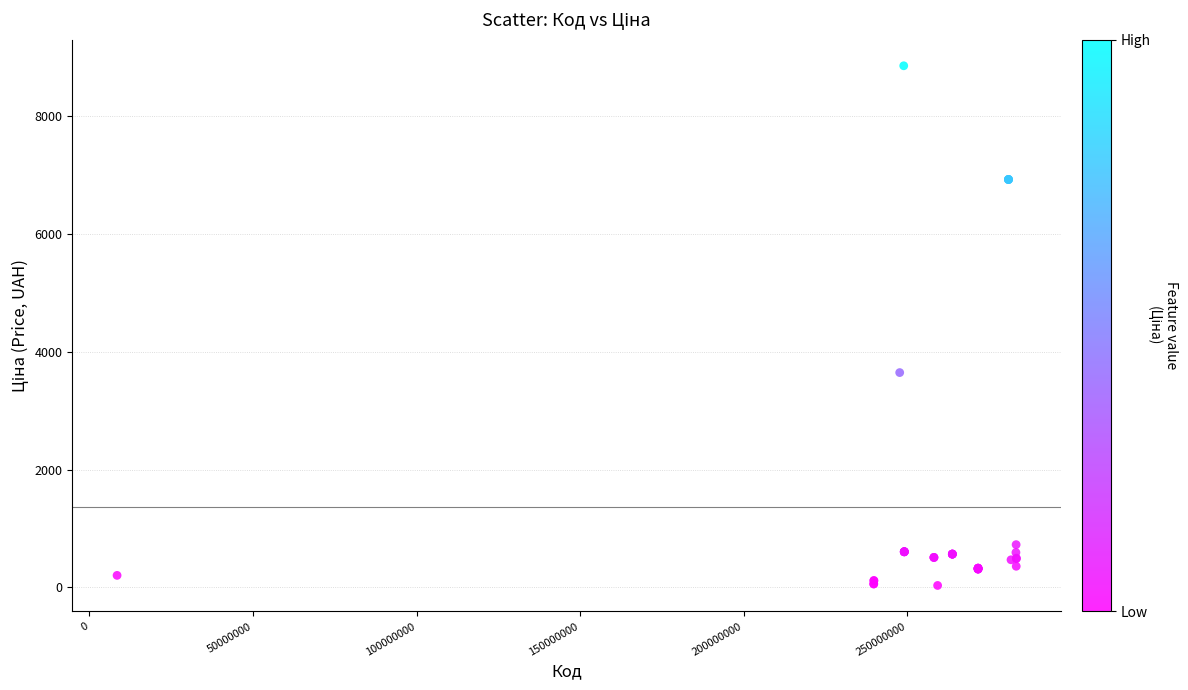

What Y value in the scatter plot is closest to 4444?

3646.5